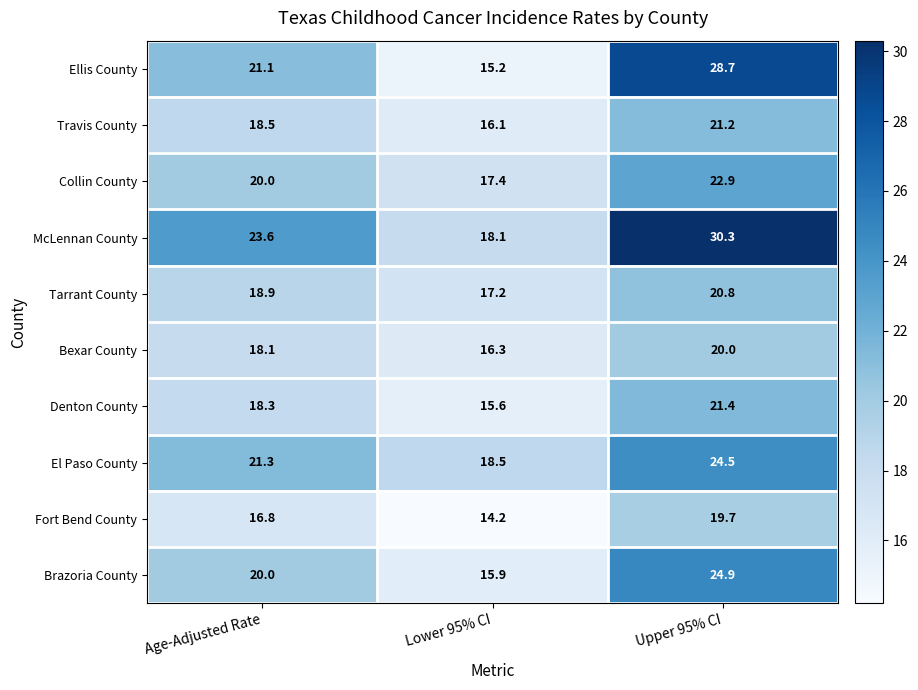

How many series are shown in this chart?

10